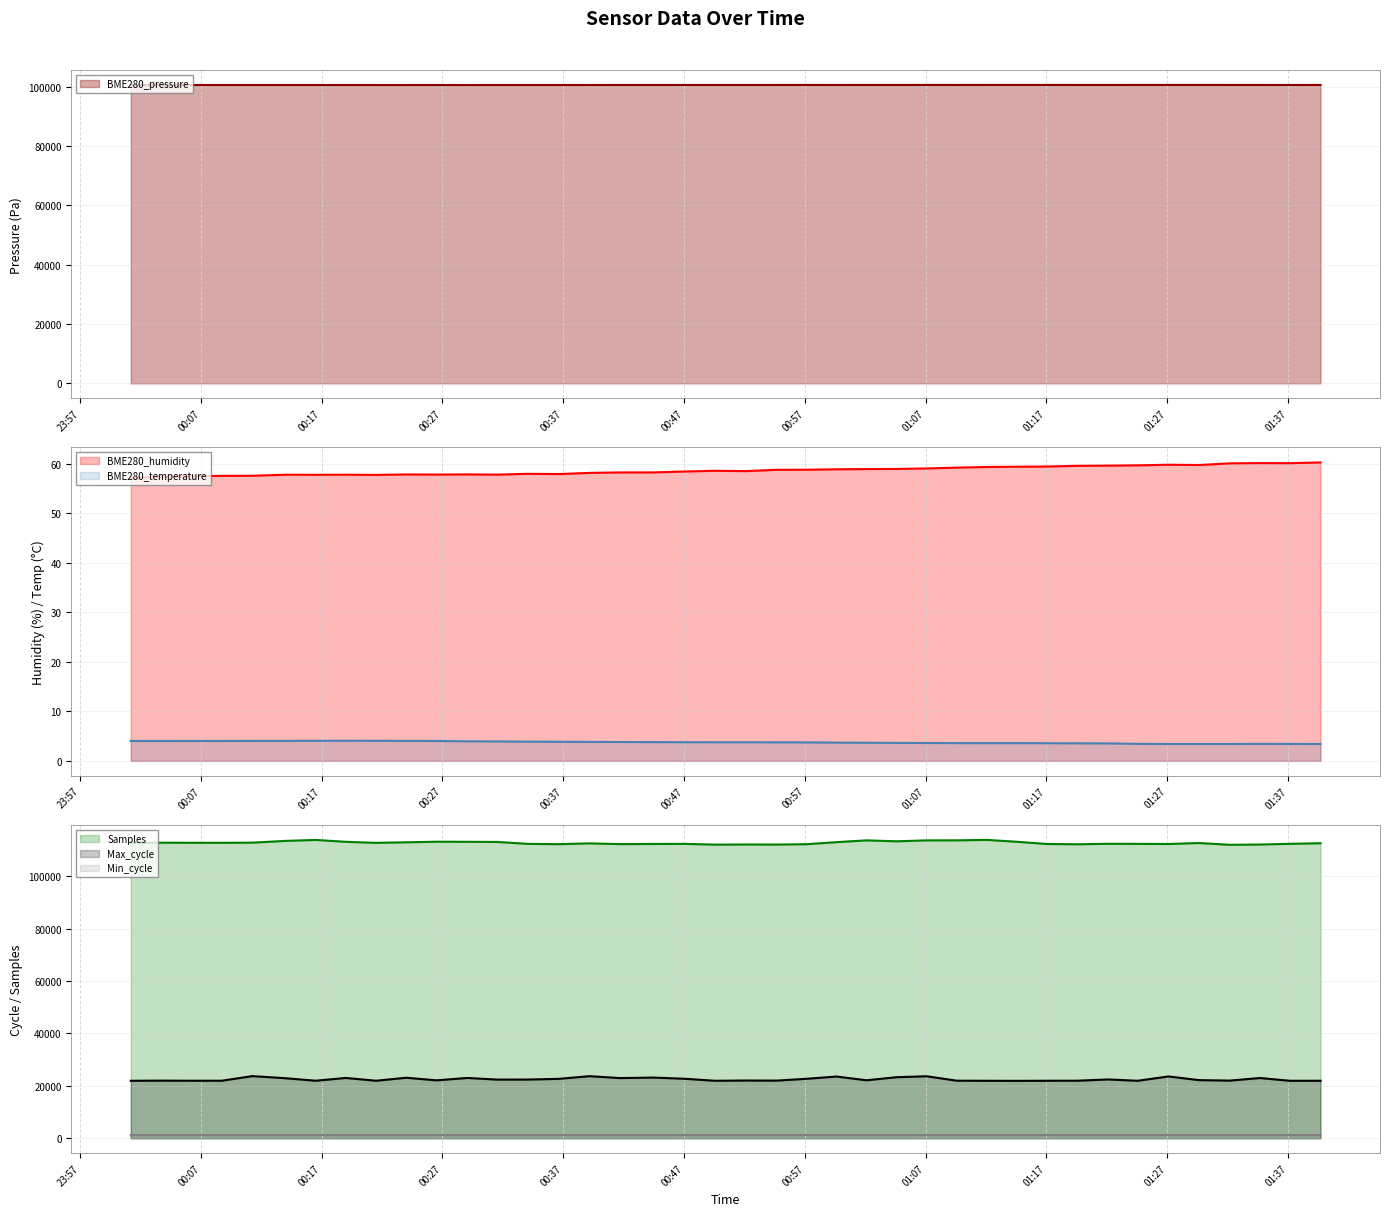

What are all the series names shown in the legend?

BME280_pressure, BME280_humidity, BME280_temperature, Samples, Max_cycle, Min_cycle